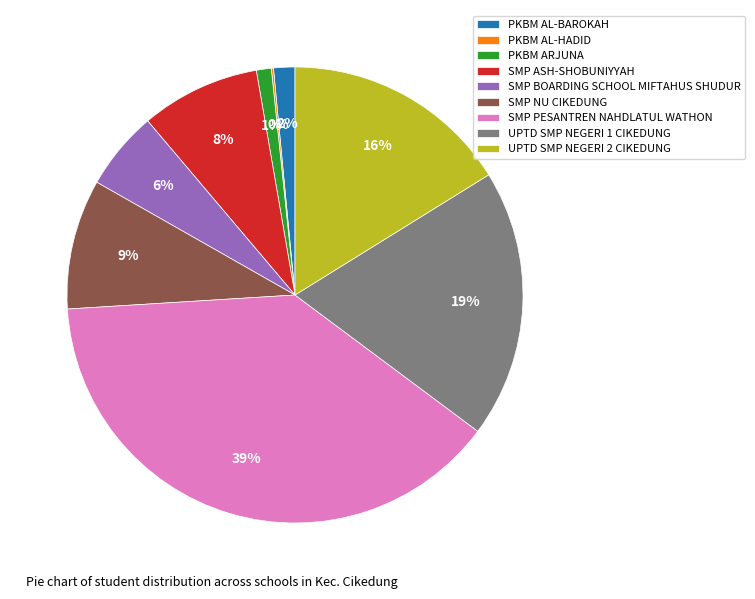

Between SMP NU CIKEDUNG and SMP PESANTREN NAHDLATUL WATHON, which is larger?

SMP PESANTREN NAHDLATUL WATHON